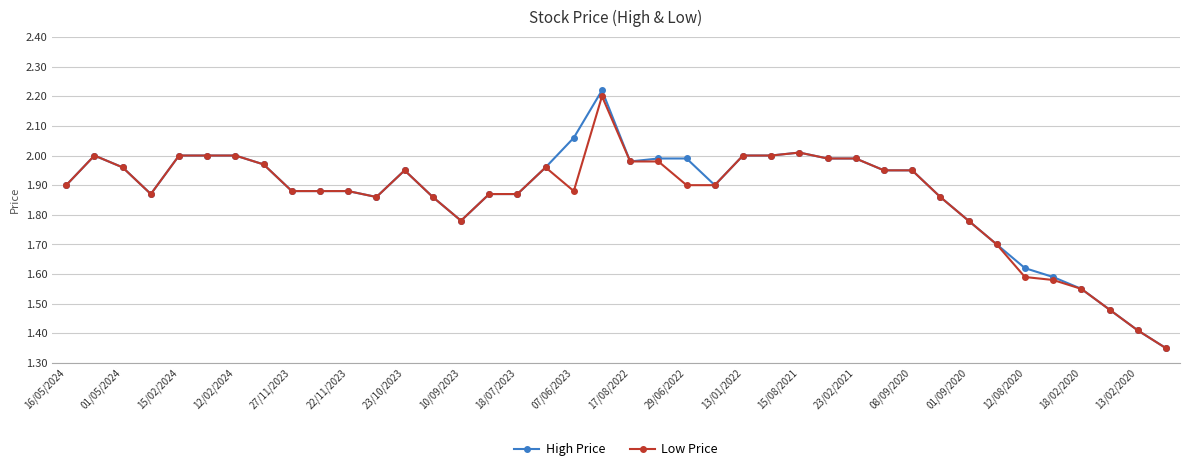

How many distinct data groups are displayed?

2